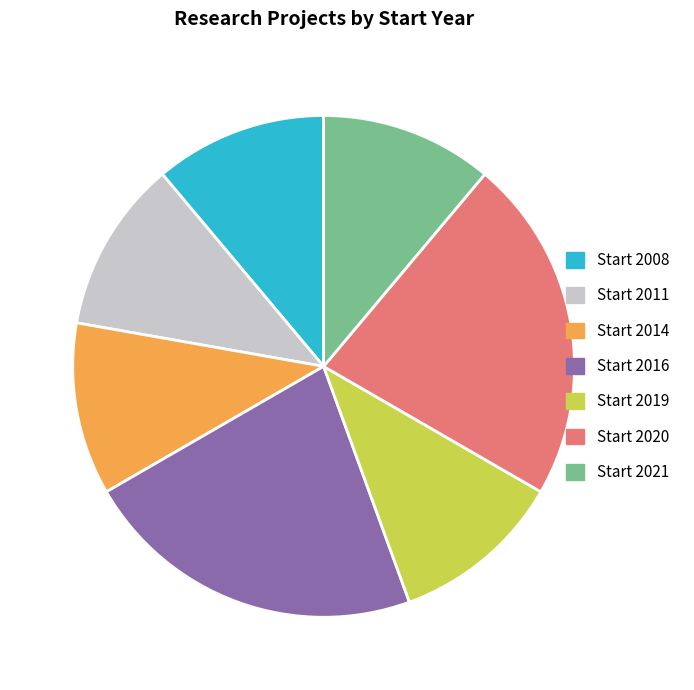

Count the number of slices in the pie.

7